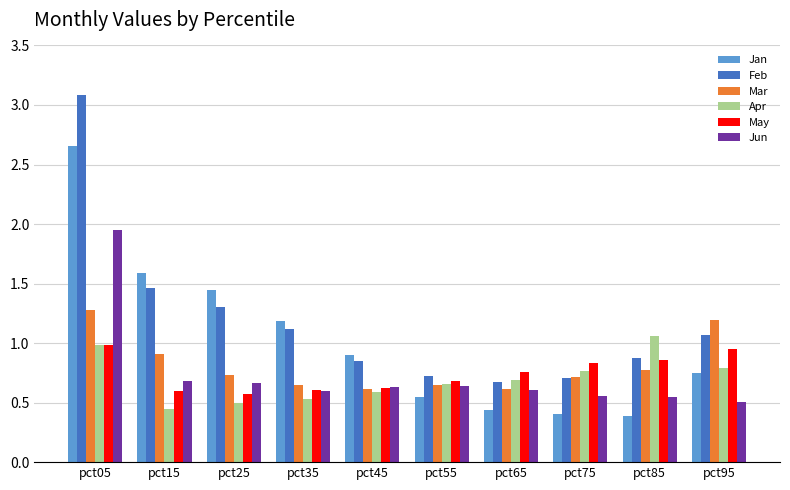

Is it true that Jan equals 1.2 at pct35?

True